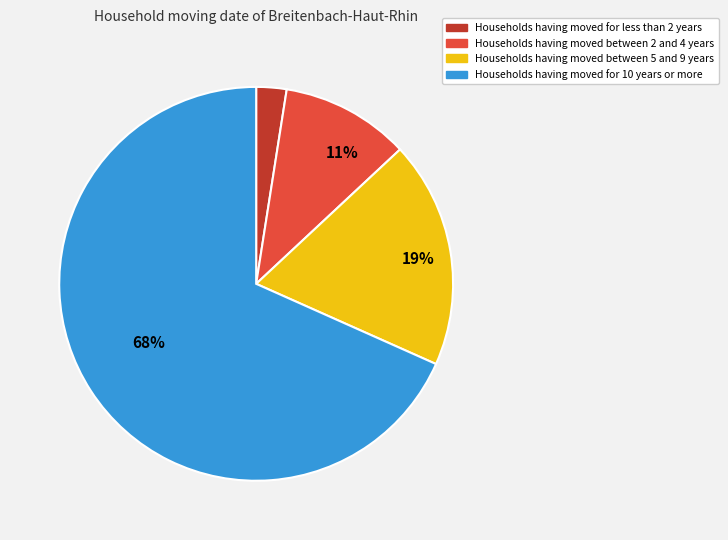

To the nearest percent, what is the difference between the largest and smallest slice percentages?

66%